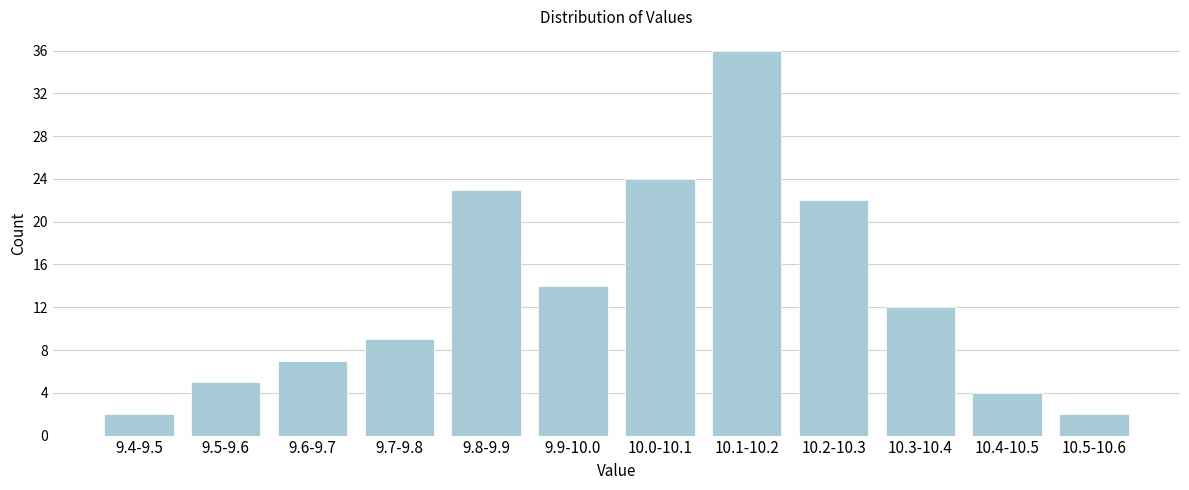

Reading right to left, list all the values displayed in this chart.

10.5-10.6=2	10.4-10.5=4	10.3-10.4=12	10.2-10.3=22	10.1-10.2=36	10.0-10.1=24	9.9-10.0=14	9.8-9.9=23	9.7-9.8=9	9.6-9.7=7	9.5-9.6=5	9.4-9.5=2